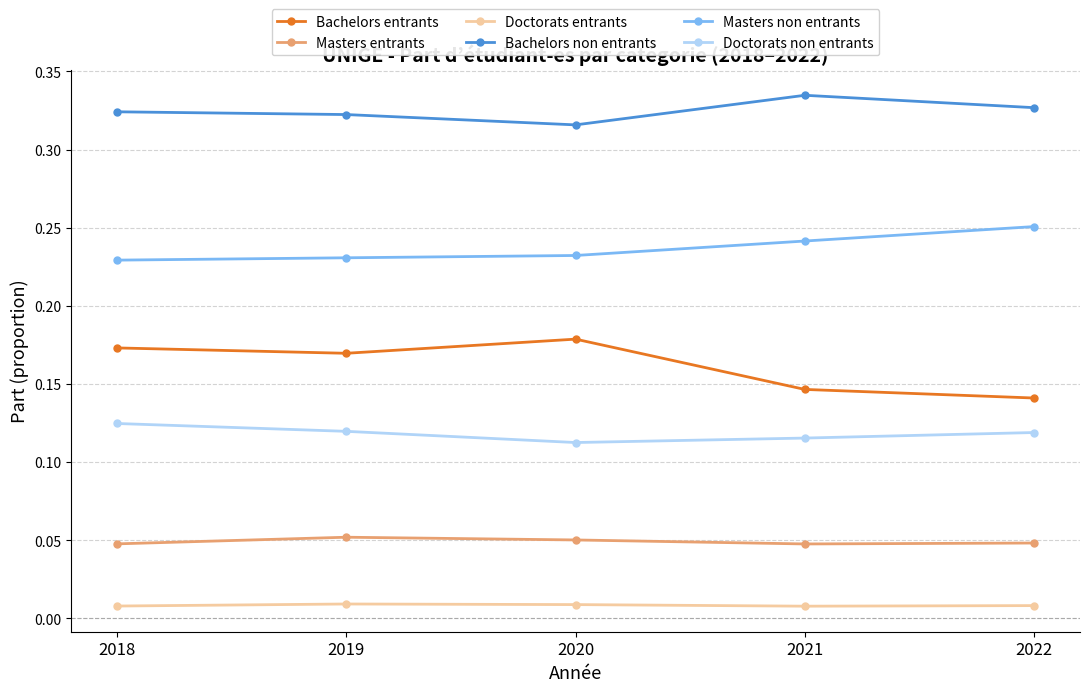

How many Doctorats non entrants values are between 0 and 1?

5